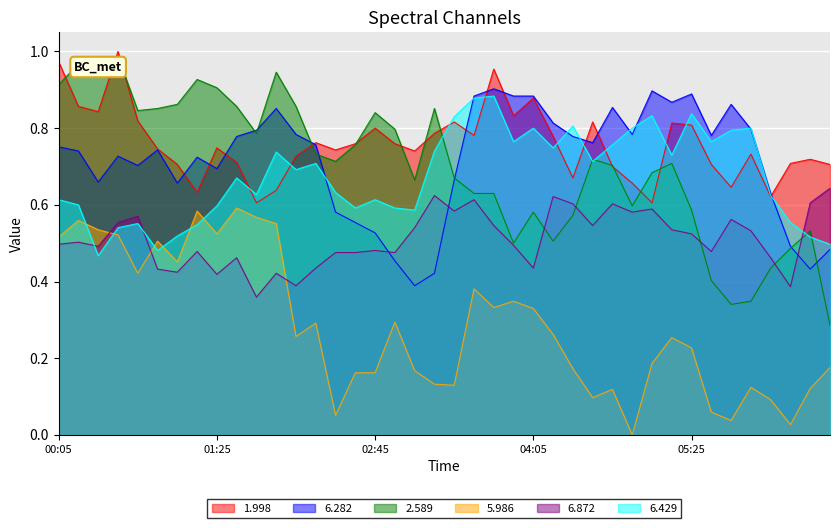

At which category is the sum across all series the highest?

00:35